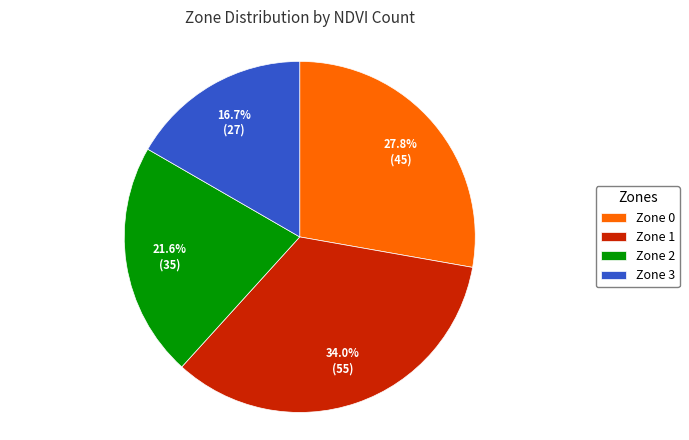

The Zone 1 slice represents 34% of the pie. True or false?

True